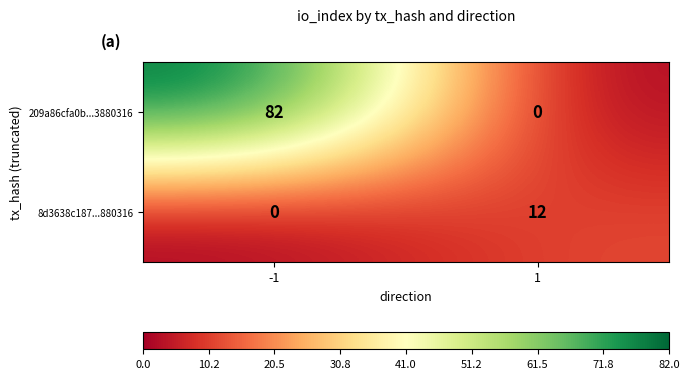

Is it true that 209a86cfa0b...3880316 equals -42 at 1?

False